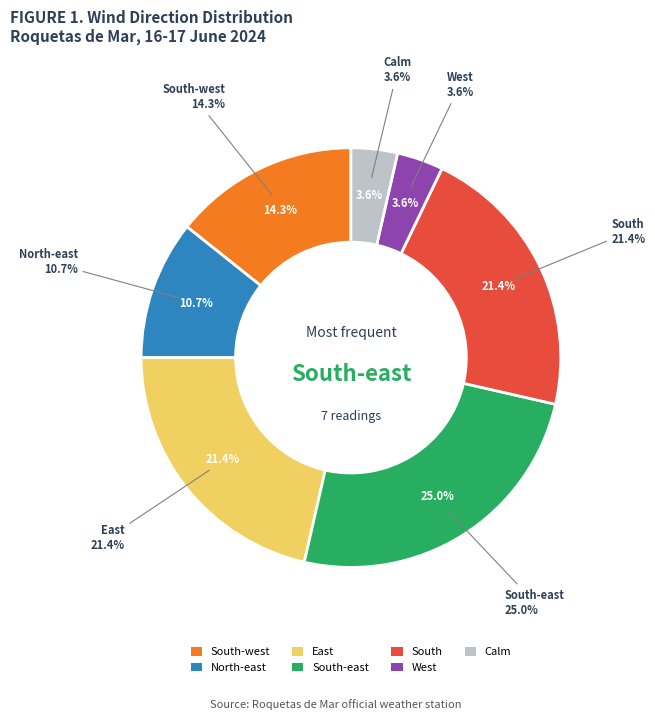

Does any single category account for the majority?

No